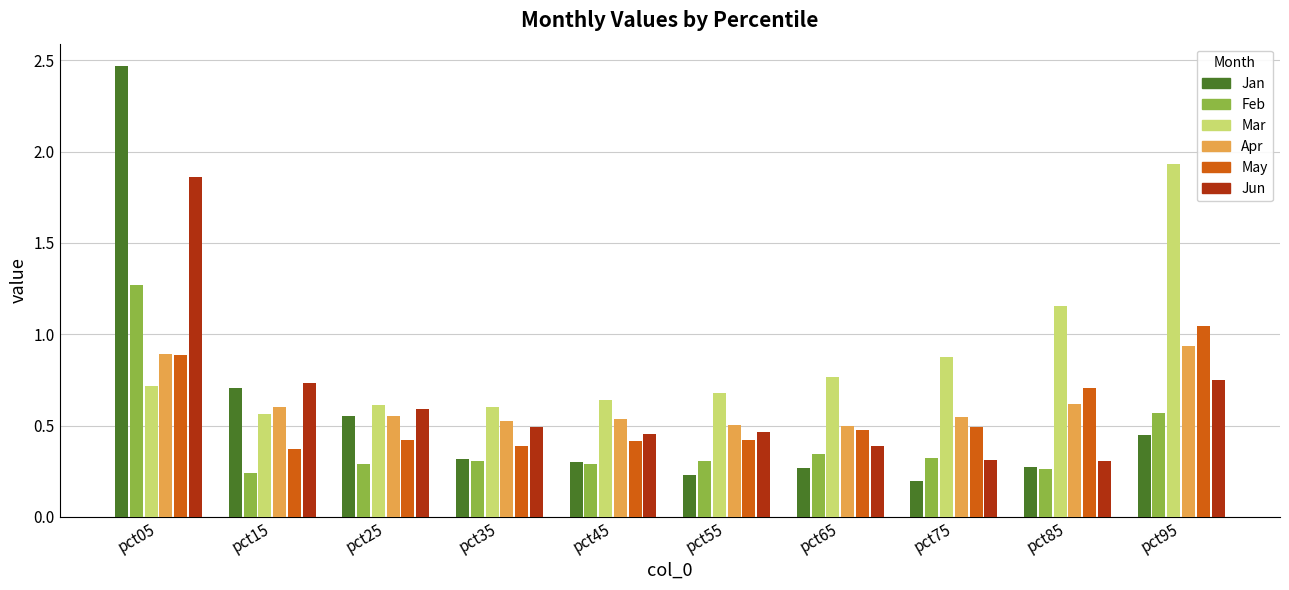

What is the sum of all Apr values?

6.2